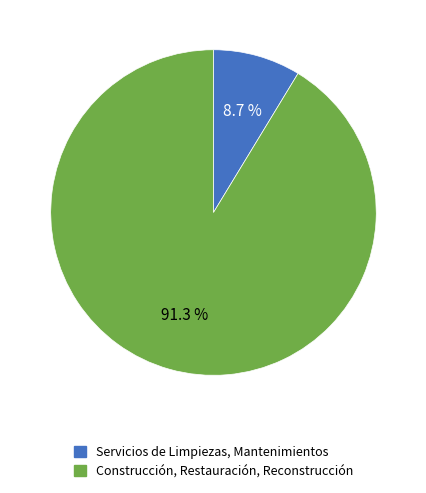

What percentage is the Servicios de Limpiezas, Mantenimientos slice, to the nearest percent?

9%